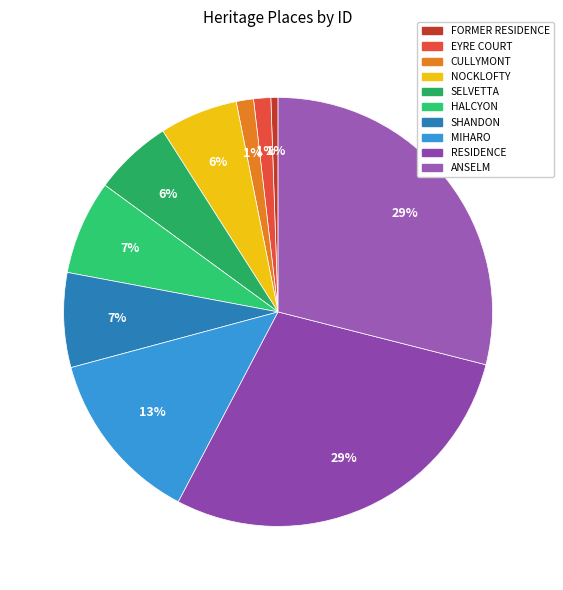

What is the change in value from NOCKLOFTY to HALCYON?

+186